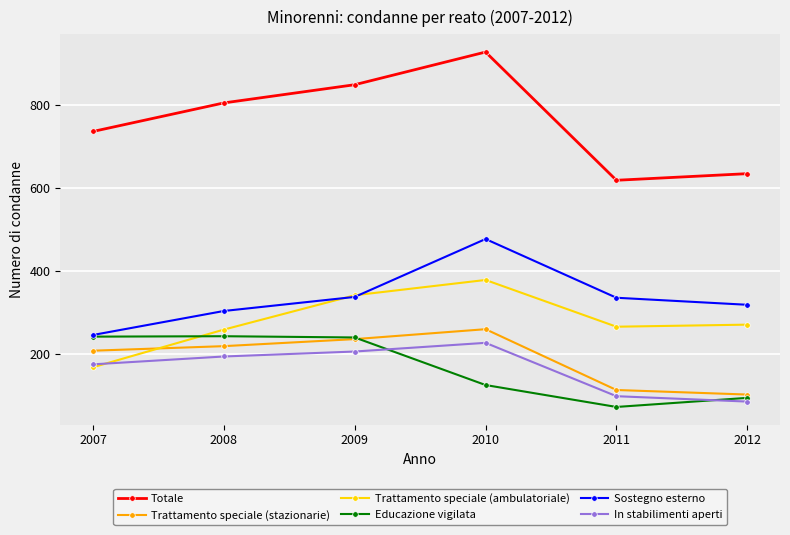

What is the average value of the In stabilimenti aperti series?

163